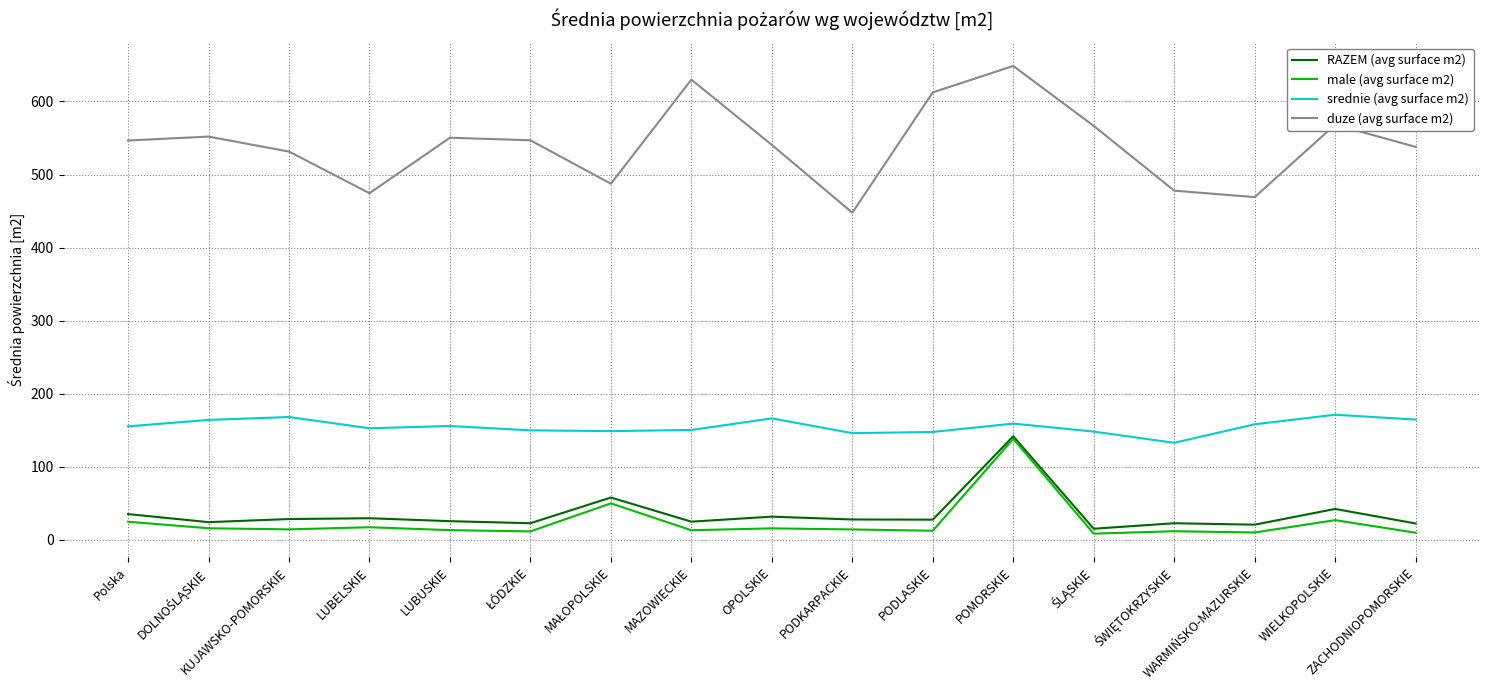

Which series has the widest spread of values?

duze (avg surface m2)